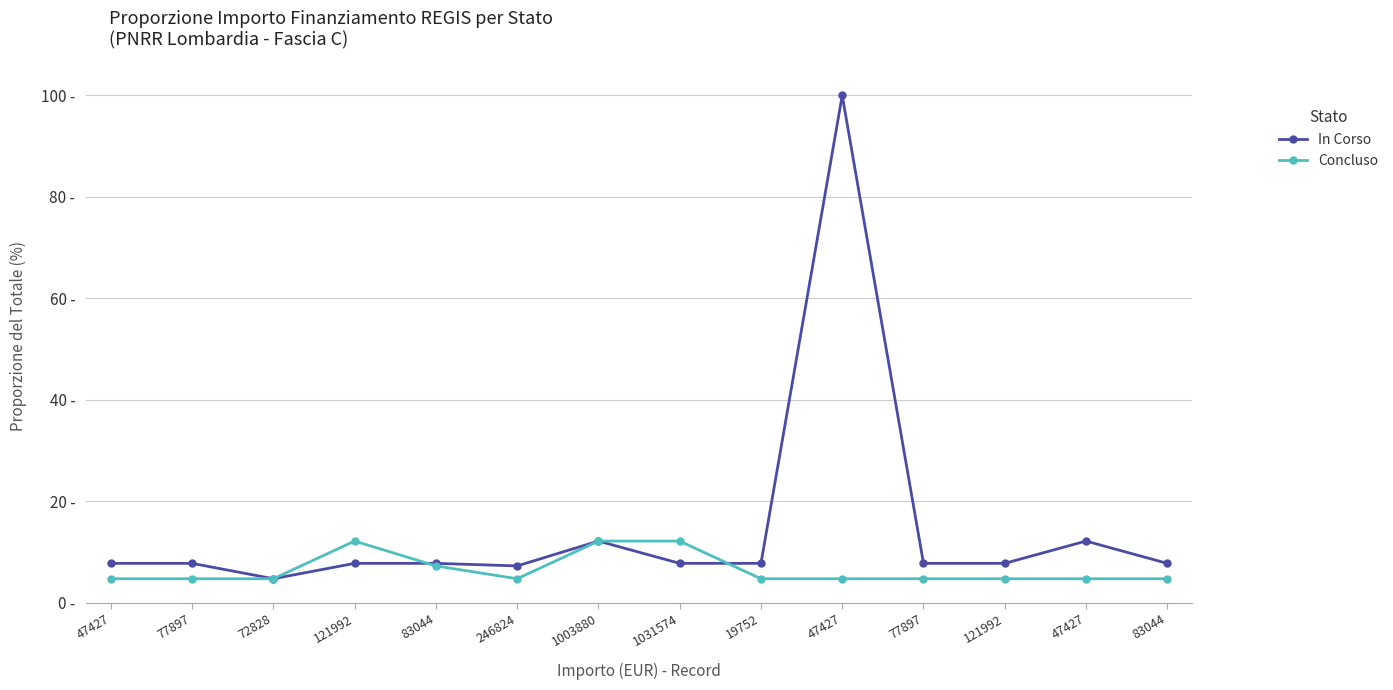

Where is the first local minimum for Concluso?

246824